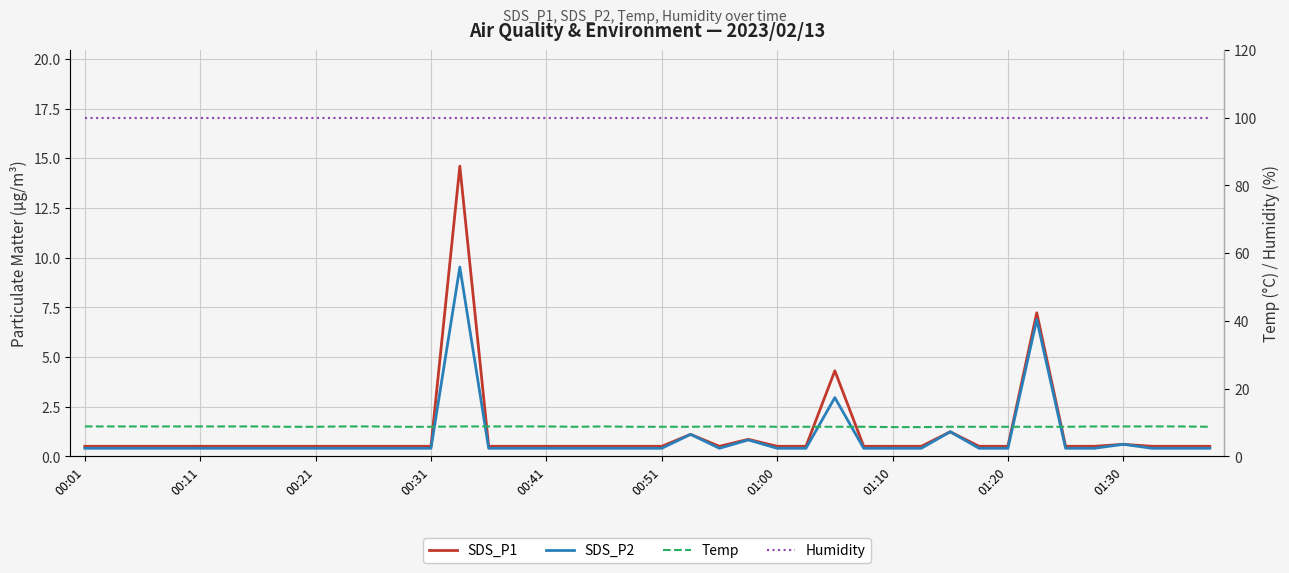

Which category has the highest value in the Temp series?

00:01